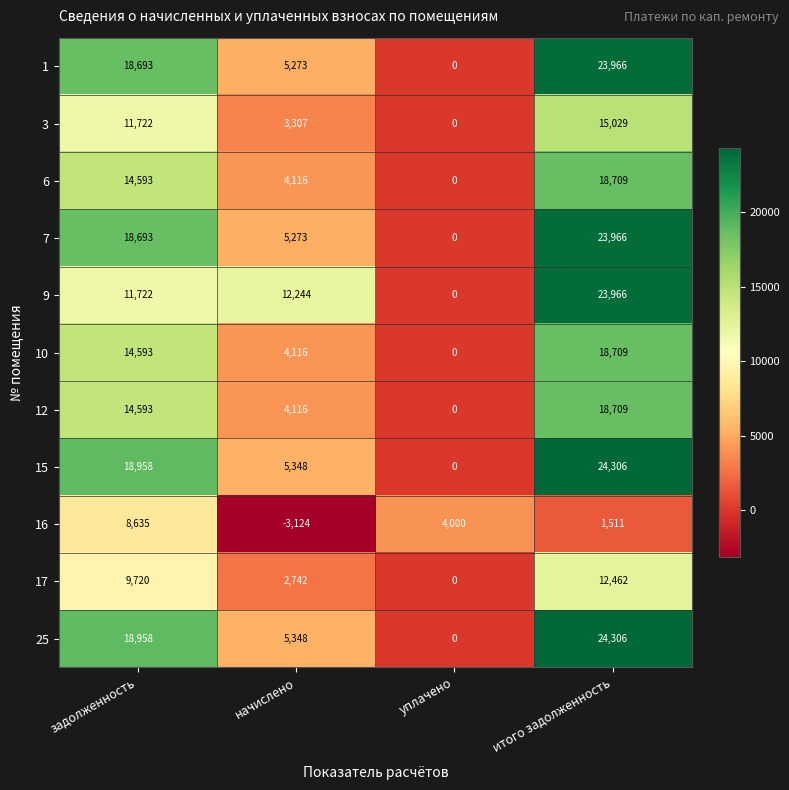

At how many categories does at least one series exceed 9726?

3